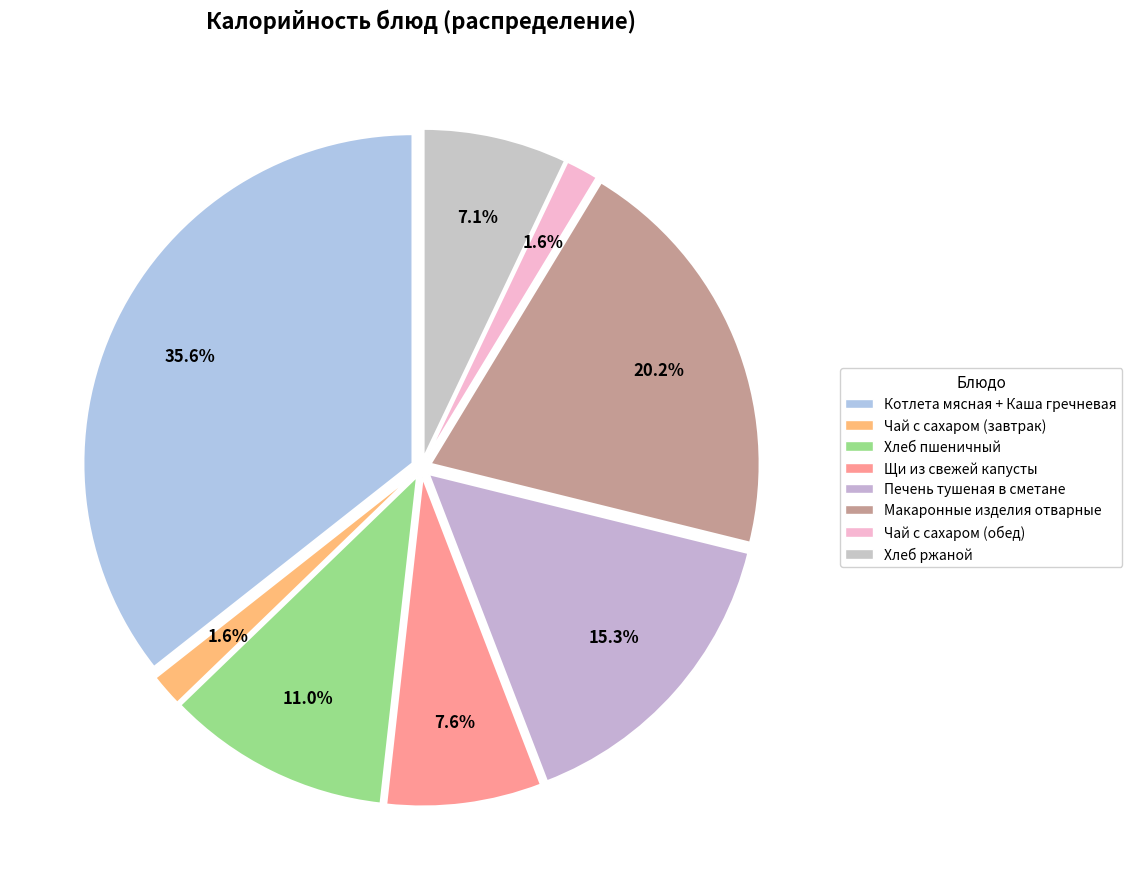

Which has a higher value, Макаронные изделия отварные or Хлеб пшеничный?

Макаронные изделия отварные